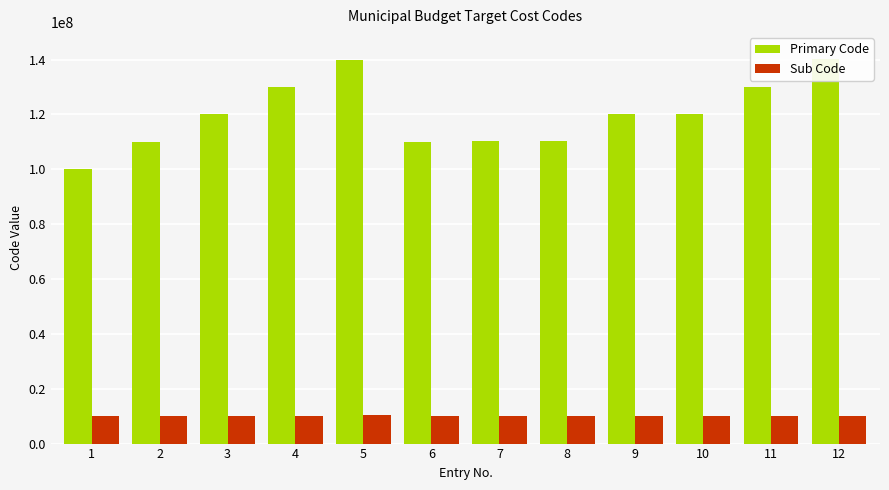

List the series in order of their overall mean, lowest first.

Sub Code, Primary Code